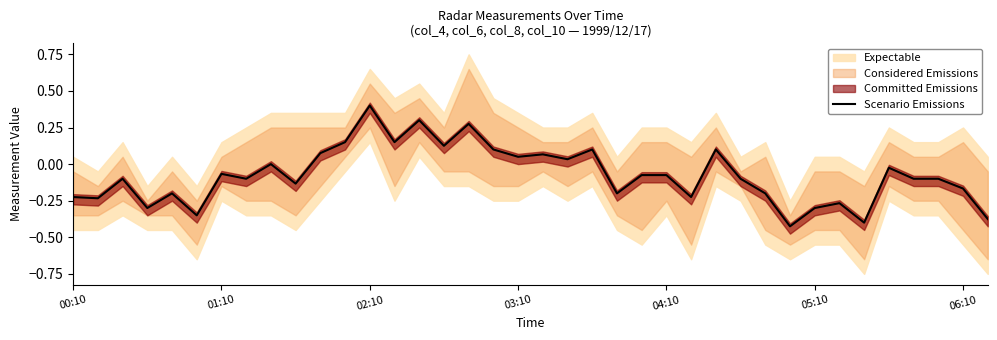

At which label does Scenario Emissions reach its peak?

02:10